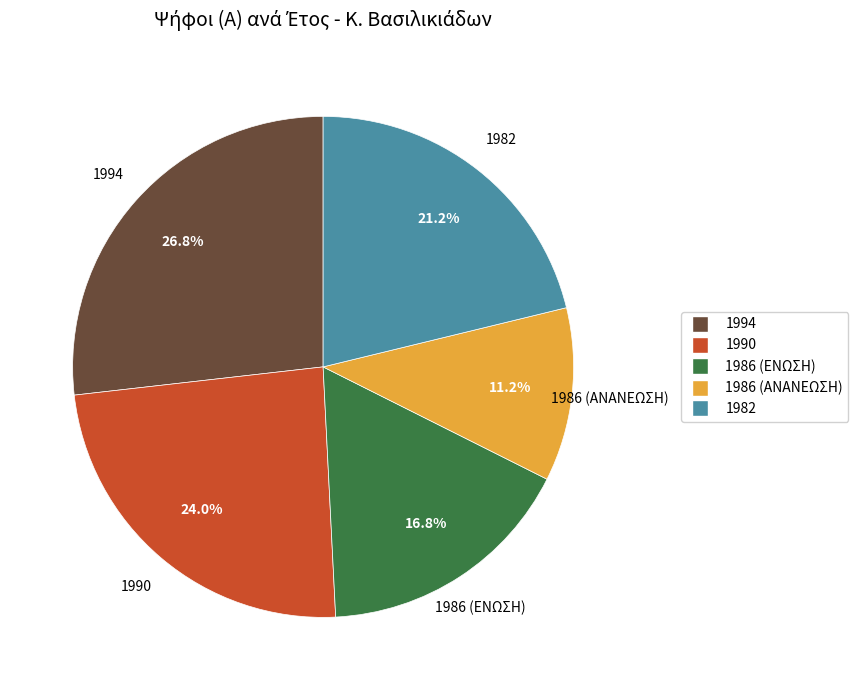

To the nearest percent, what is the average slice percentage?

20%